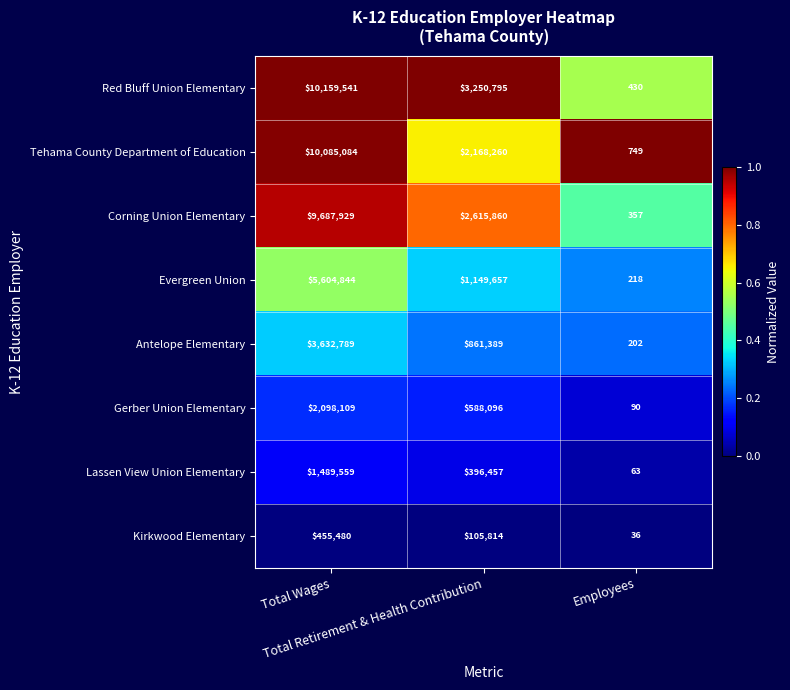

Which series has the widest spread of values?

Red Bluff Union Elementary